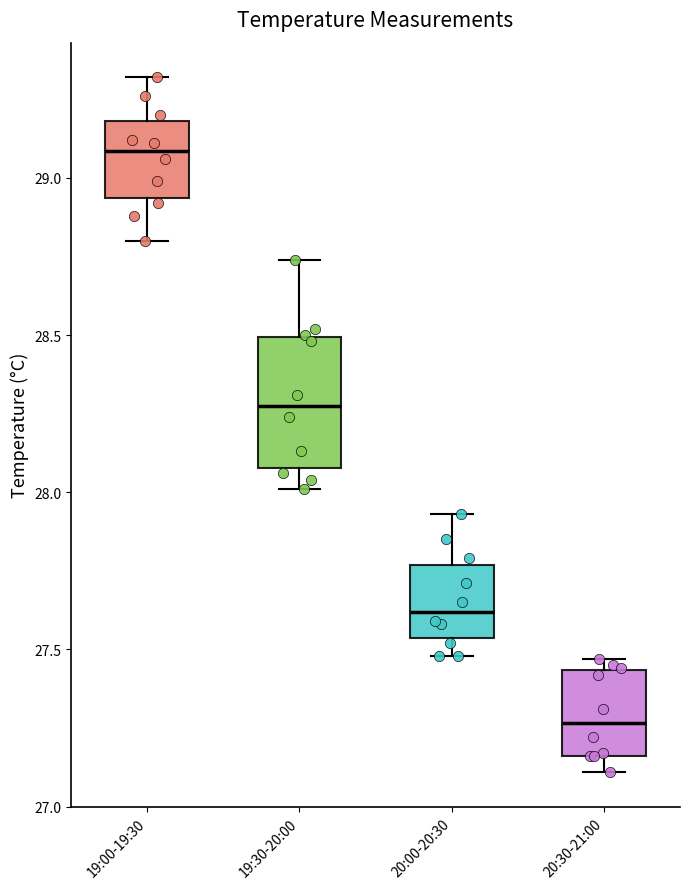

Comparing the boxes themselves (not the whiskers), which one is the tallest?

19:30-20:00